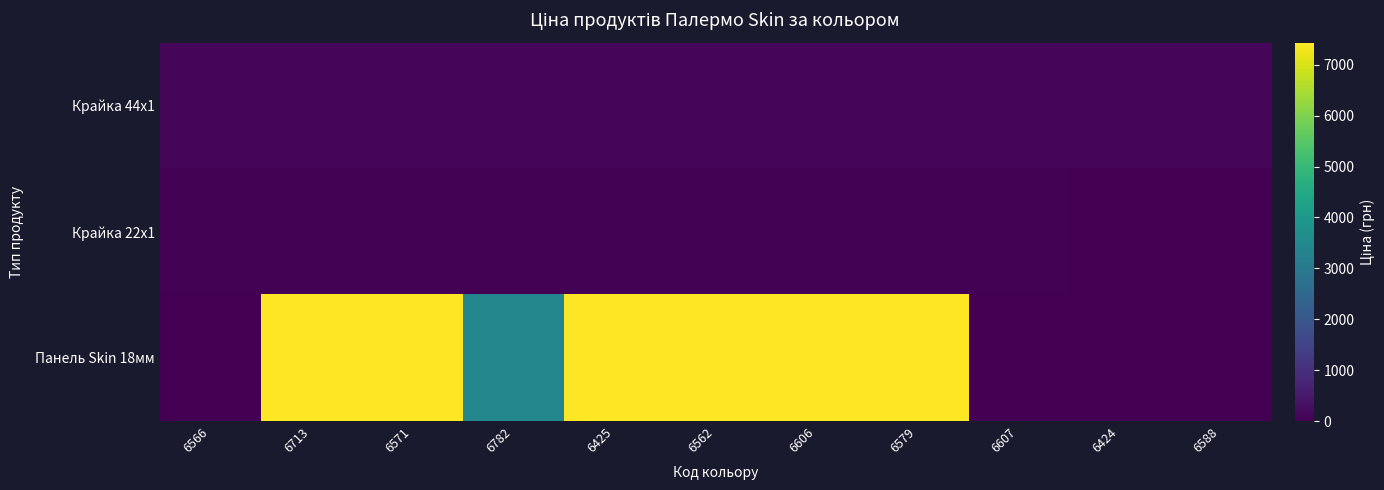

Rank the series at 6607 from lowest to highest value.

Панель Skin 18мм, Крайка 22x1, Крайка 44x1